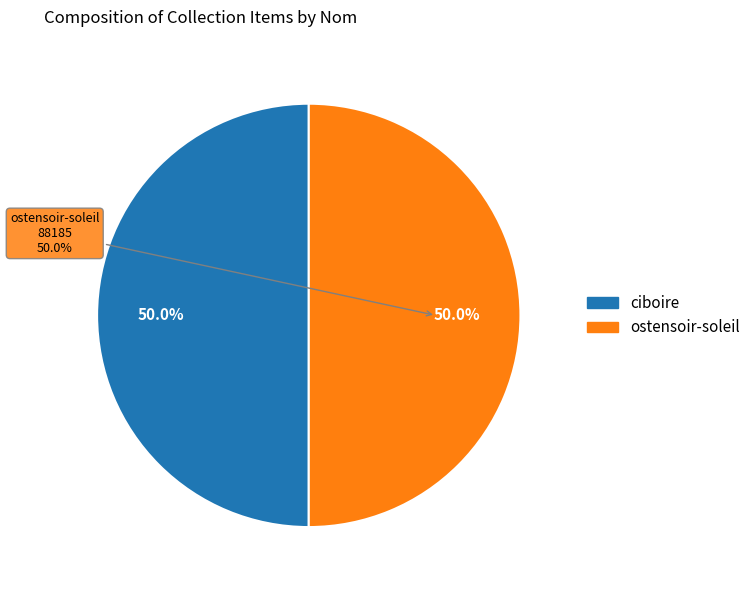

Rank the categories by value from lowest to highest.

ciboire, ostensoir-soleil